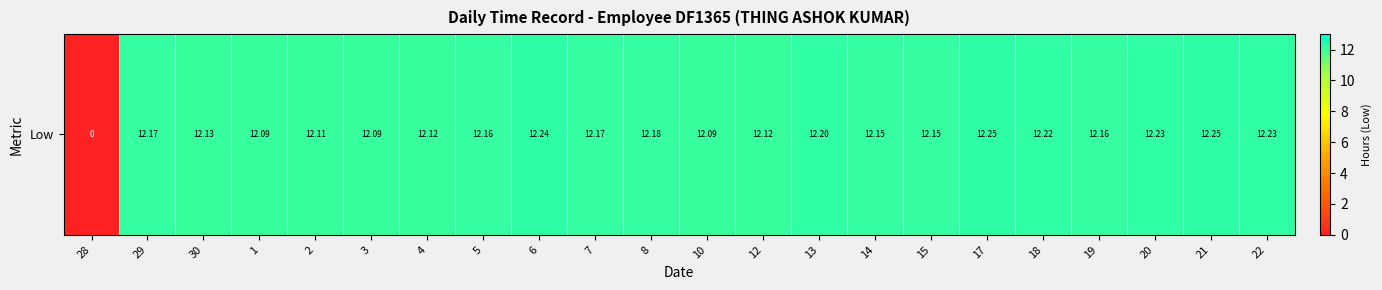

Which has a higher value, 19 or 5?

19